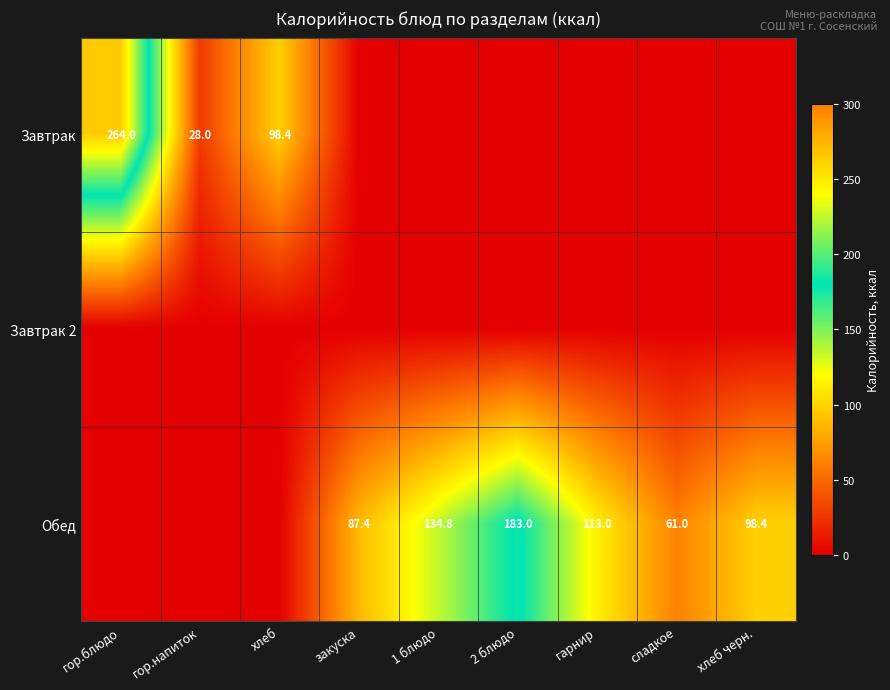

What is the difference between the Обед values at гарнир and закуска?

25.6